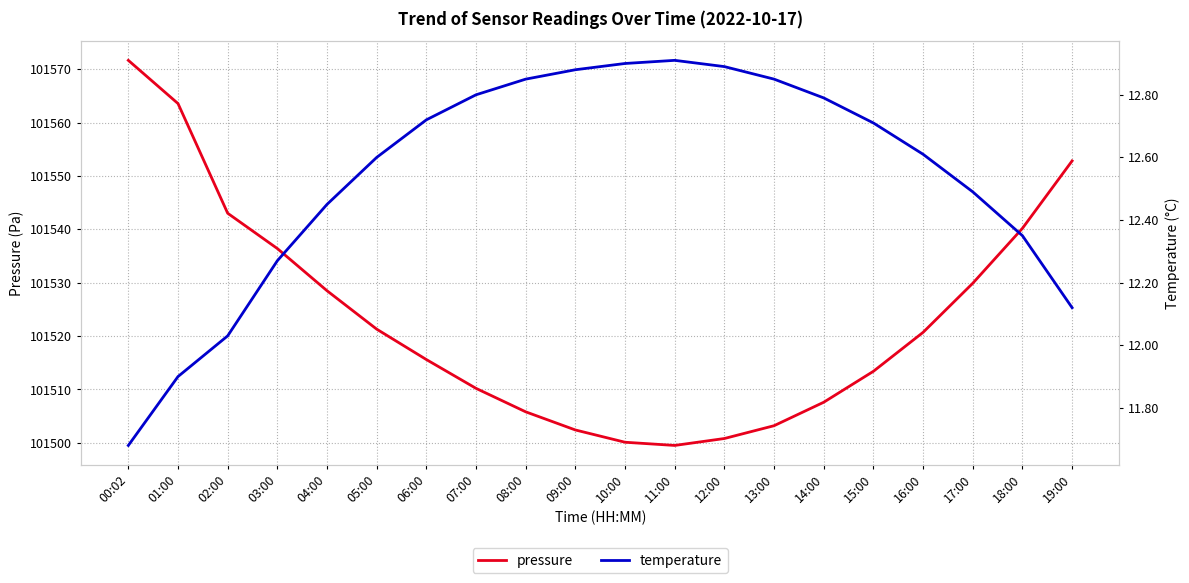

Which category has the highest value in the temperature series?

11:00